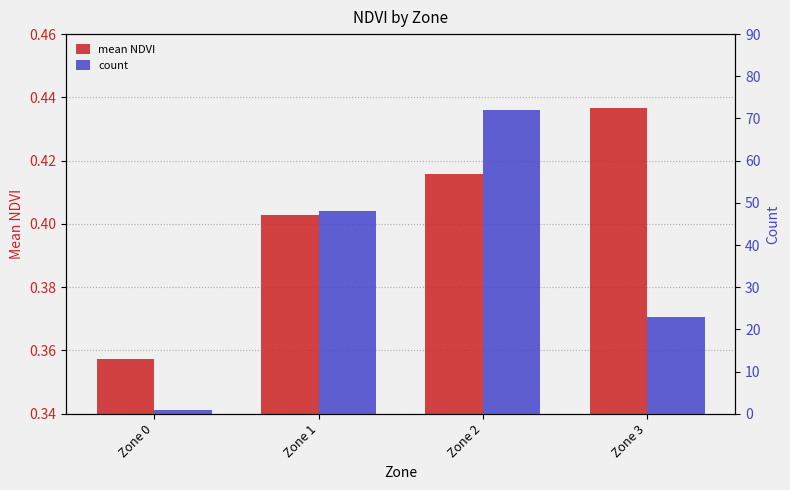

Rank the series by their maximum value, from lowest to highest.

mean NDVI, count